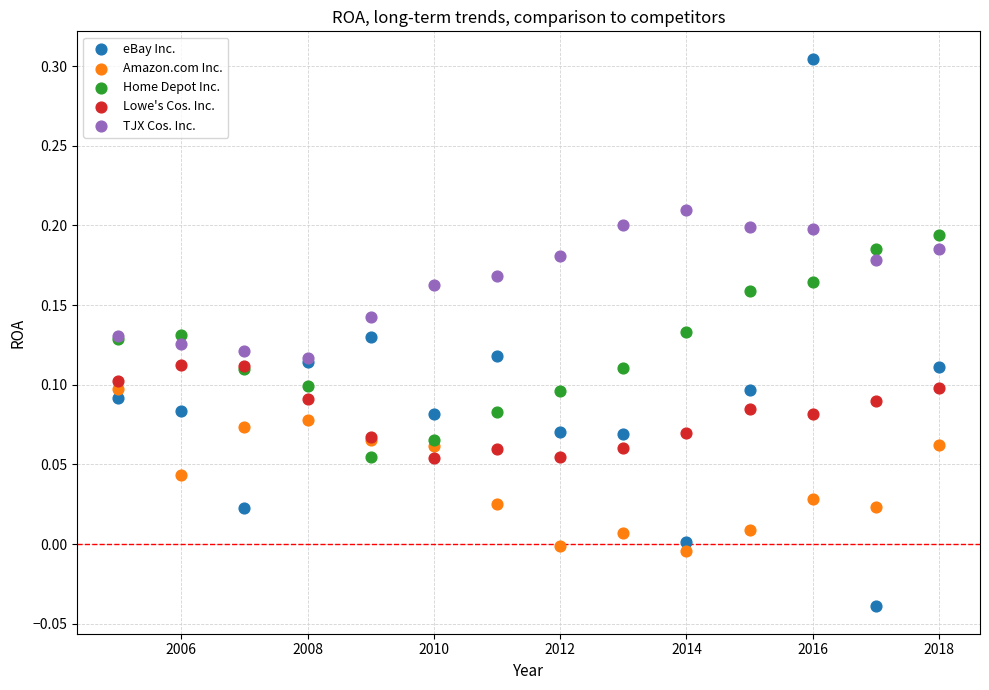

What are all the series names shown in the legend?

eBay Inc., Amazon.com Inc., Home Depot Inc., Lowe's Cos. Inc., TJX Cos. Inc.